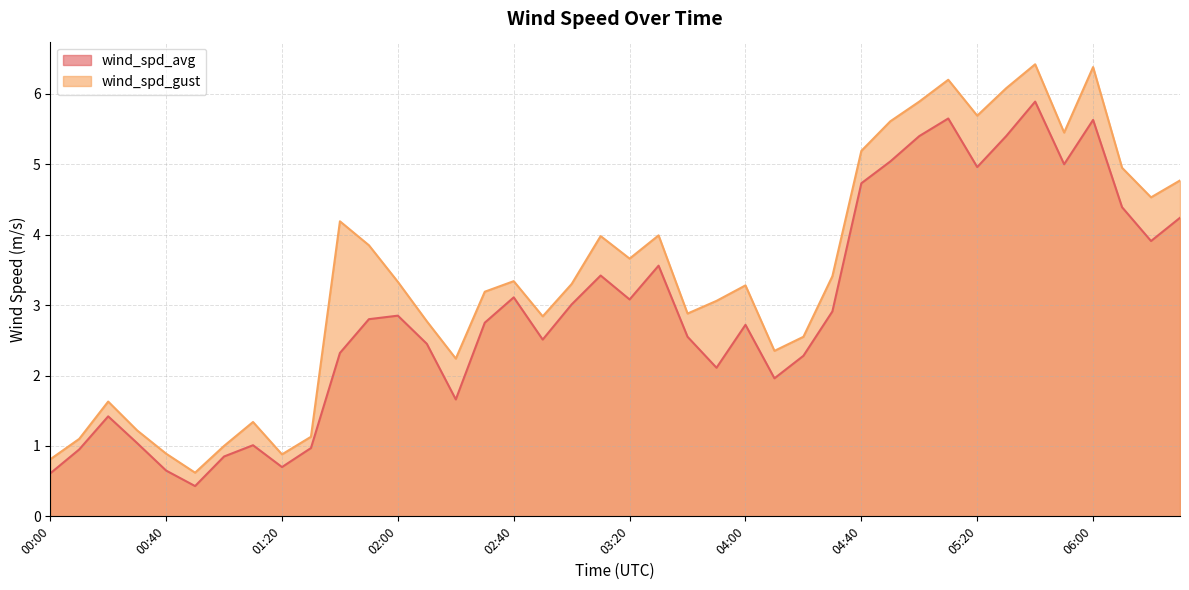

What is the value of the wind_spd_gust point at the 22nd from the left?

4.0